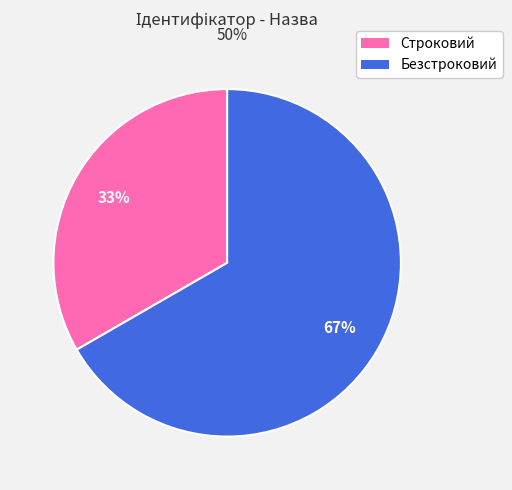

The Строковий slice represents 33% of the pie. True or false?

True